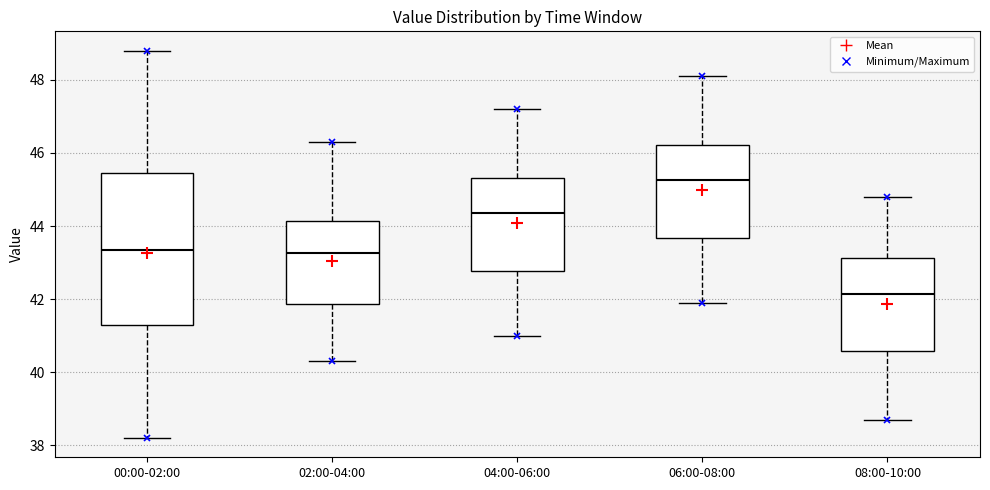

Reading left to right, read every box against the y-axis: the position of its median line, the range the box covers, and the ends of its whiskers. The values are not printed on the chart, so give them approximately, as read against the axis.

00:00-02:00: median 43.4, box 41.4 to 45.4, whiskers 38.2 to 48.8
02:00-04:00: median 43.2, box 41.8 to 44.2, whiskers 40.4 to 46.4
04:00-06:00: median 44.4, box 42.8 to 45.4, whiskers 41.0 to 47.2
06:00-08:00: median 45.2, box 43.6 to 46.2, whiskers 42.0 to 48.2
08:00-10:00: median 42.2, box 40.6 to 43.2, whiskers 38.8 to 44.8